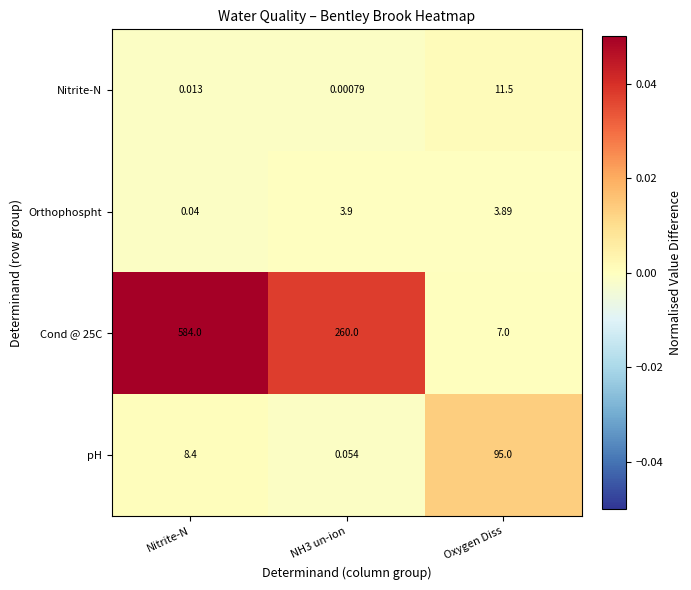

Where is pH nearest to the value 47?

Nitrite-N